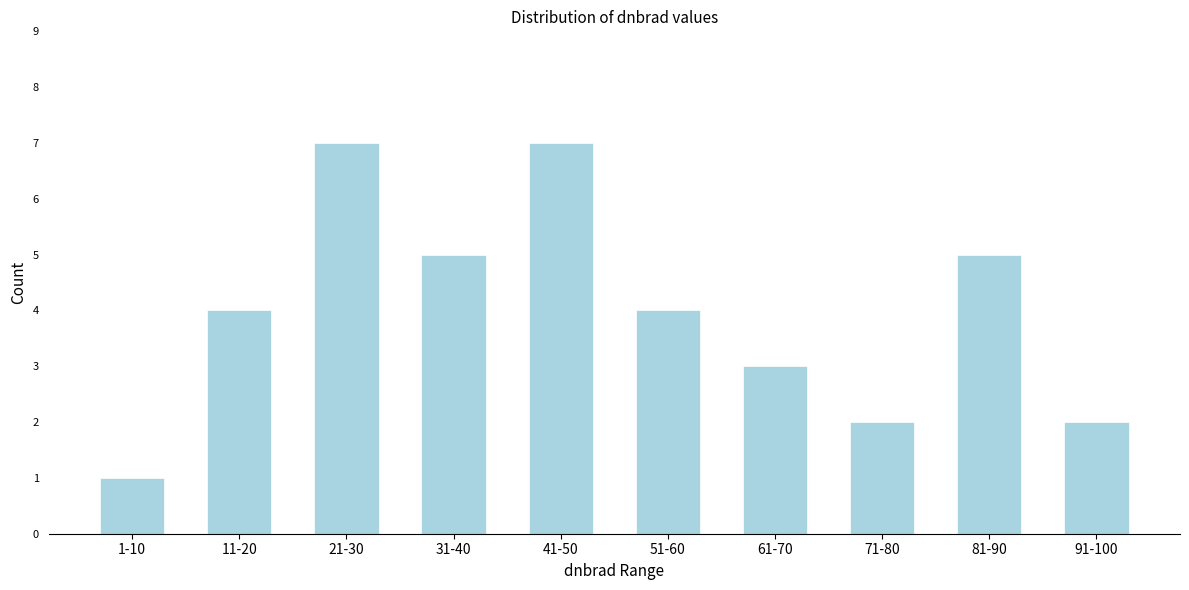

Reading left to right, what are all the values shown in this chart?

1	4	7	5	7	4	3	2	5	2